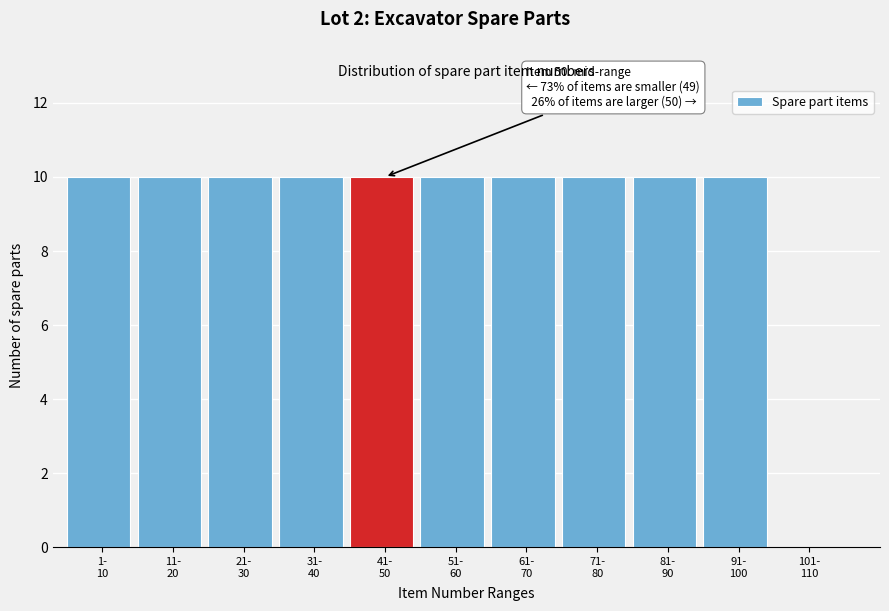

What is the sum of all values?

100